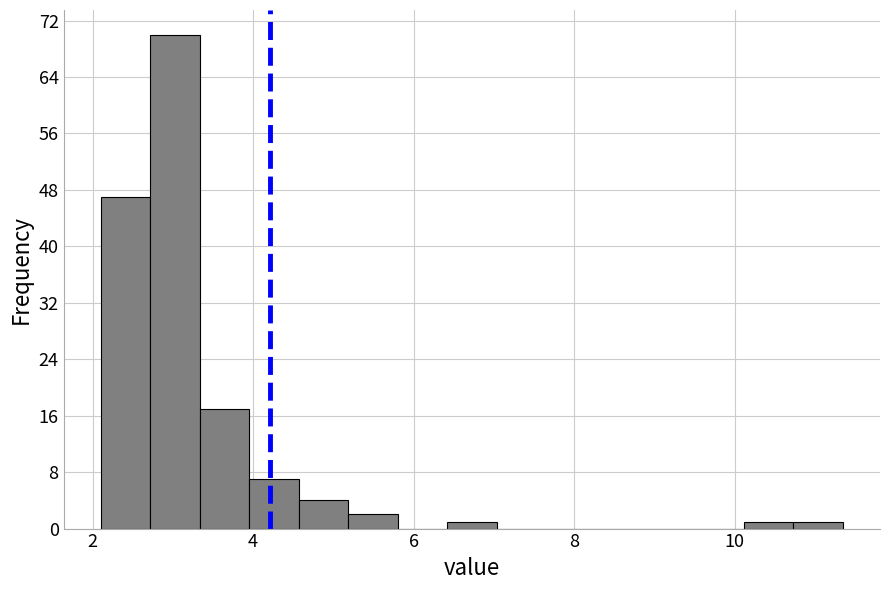

Read against the x-axis, roughly where is the centre of the tallest bar?

3.0